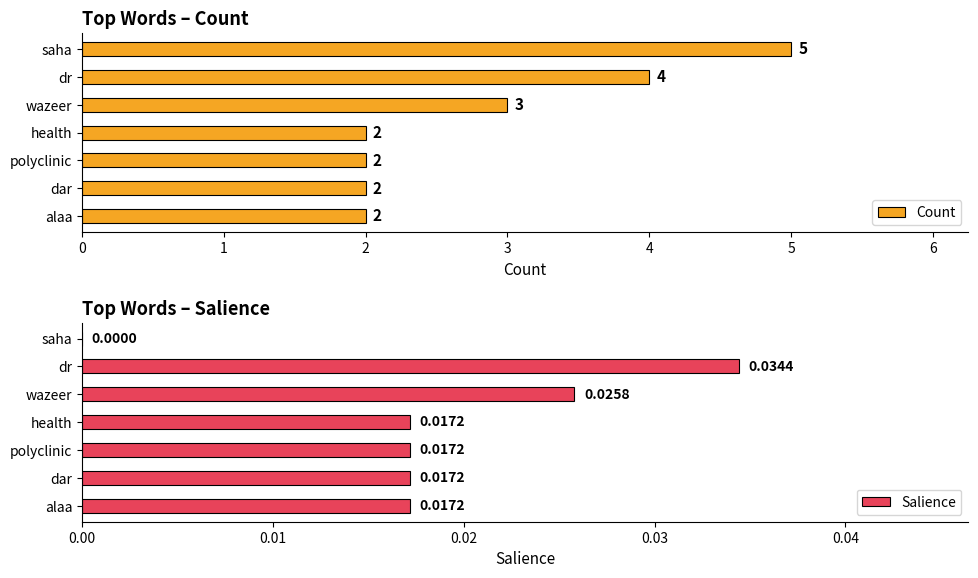

What is the difference between the maximum and minimum values in the Count series?

3